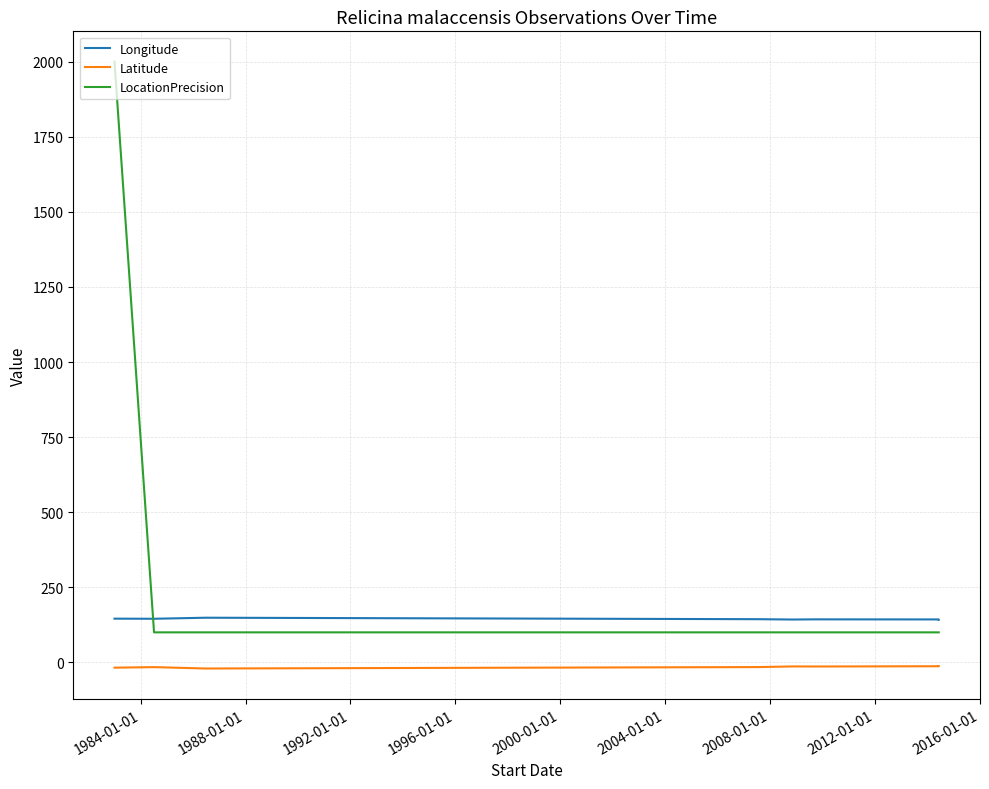

What is the sum of all LocationPrecision values?

2900.0